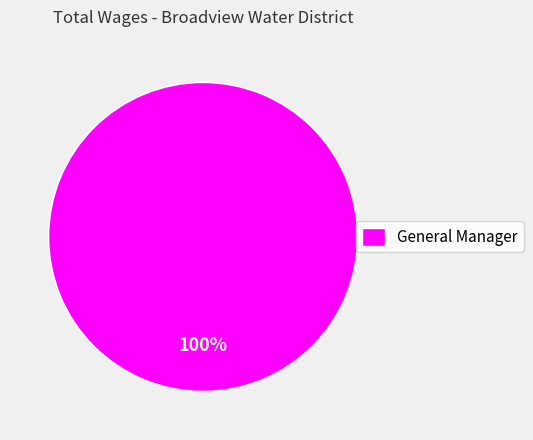

Rank the categories by value from highest to lowest.

General Manager